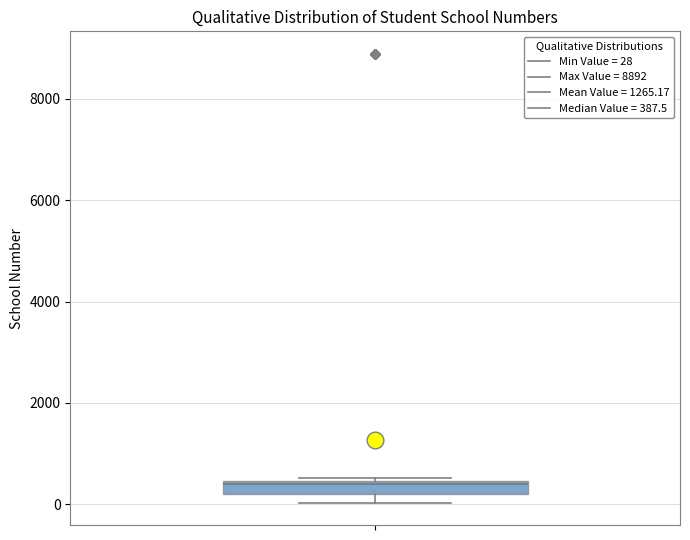

Where is the lower edge of the box on the y-axis? The values are not printed on the chart, so give them approximately, as read against the axis.

200